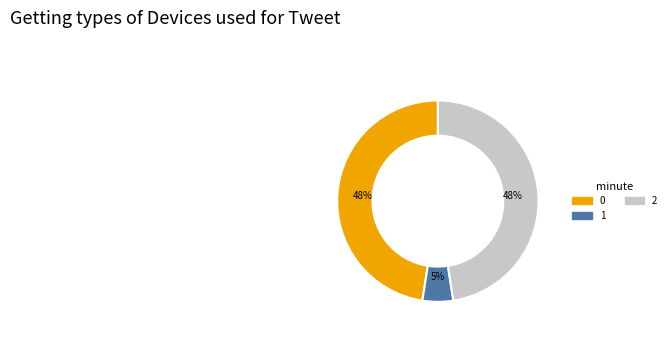

Combined, do 0 and 2 account for over 50%?

Yes